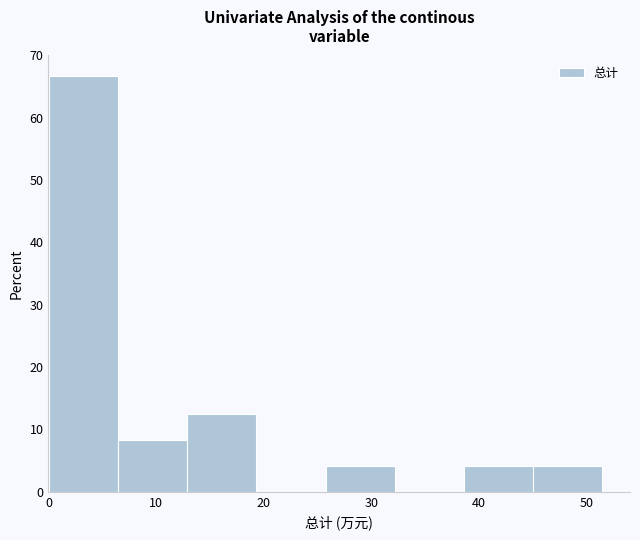

What is the height of the bar covering 39 to 45 on the x-axis? Neither the bar edges nor the heights are printed on the chart, so give them approximately, as read against the axes.

4